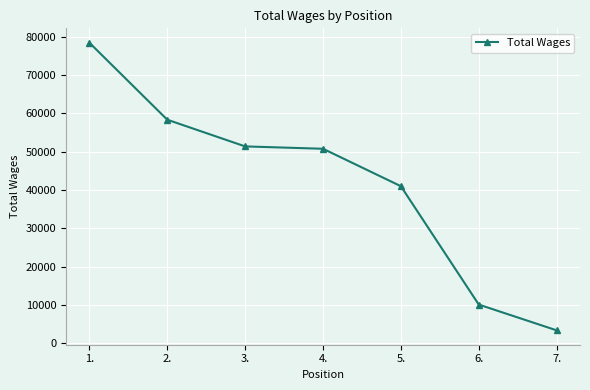

The chart shows a value of 58317 at 2.. True or false?

True